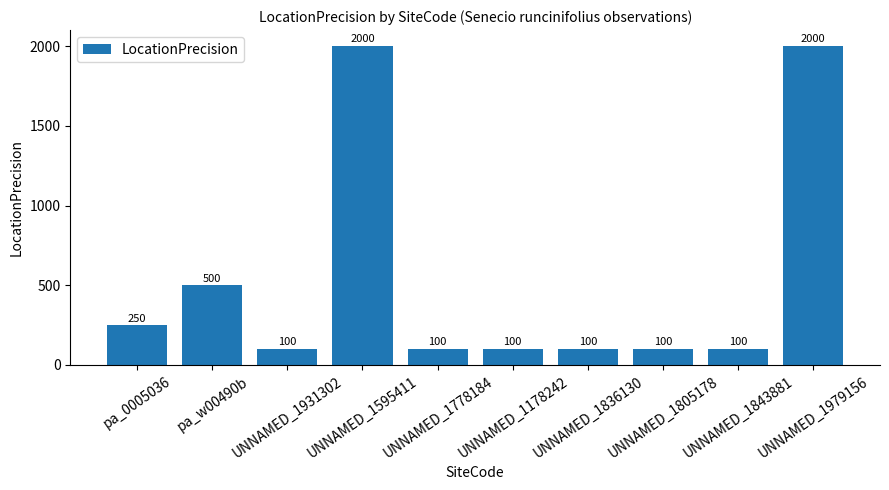

How many distinct data groups are displayed?

1